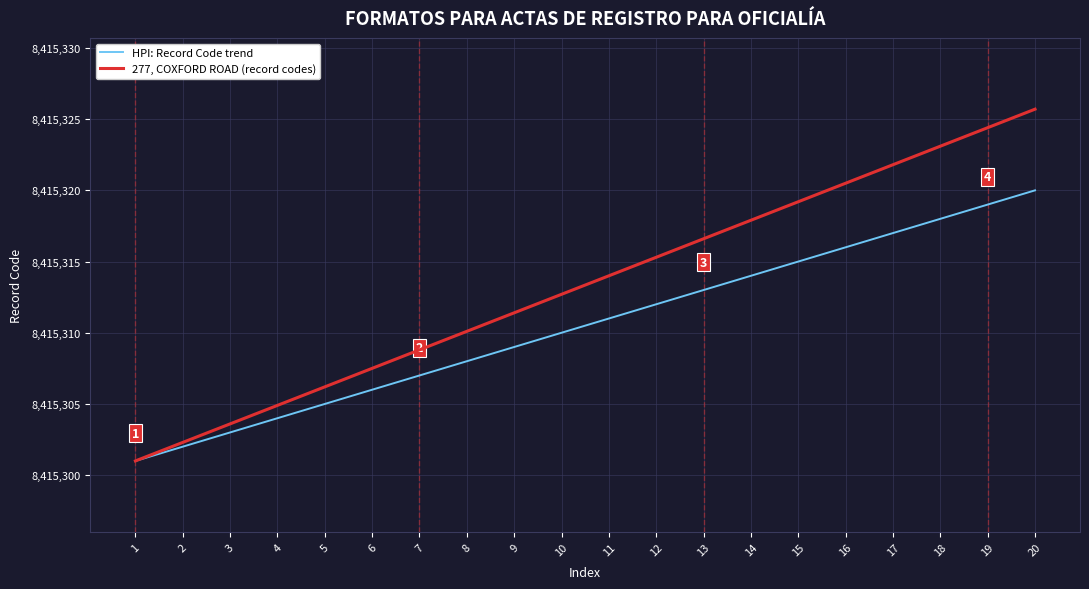

What is the difference between the maximum and minimum values in the HPI: Record Code trend series?

19.0